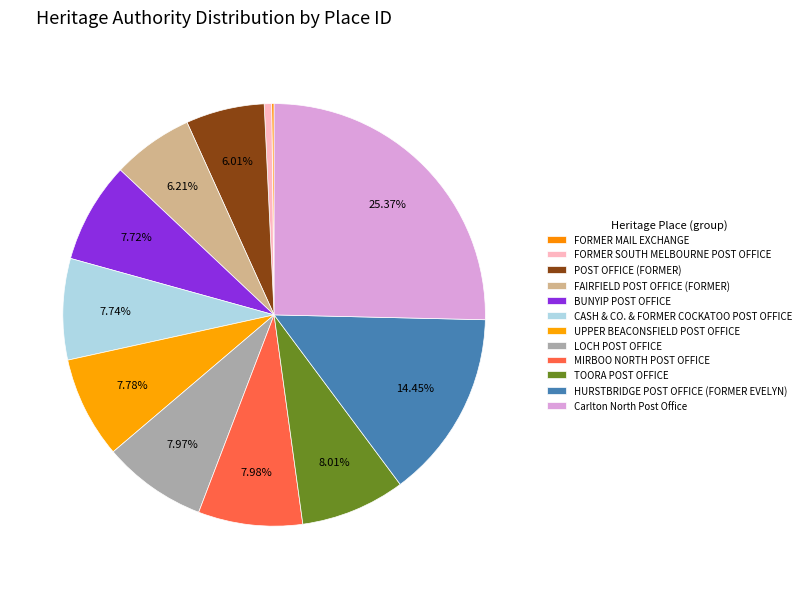

Does any single category account for the majority?

No